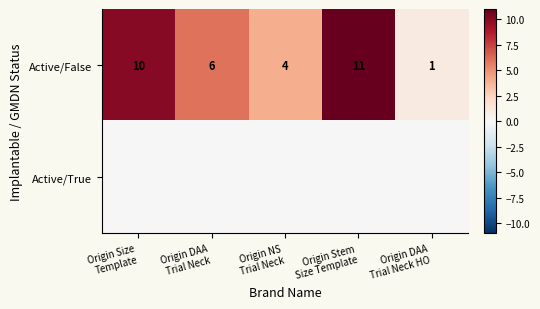

Which label corresponds to the smallest value in the chart?

Origin Size
Template